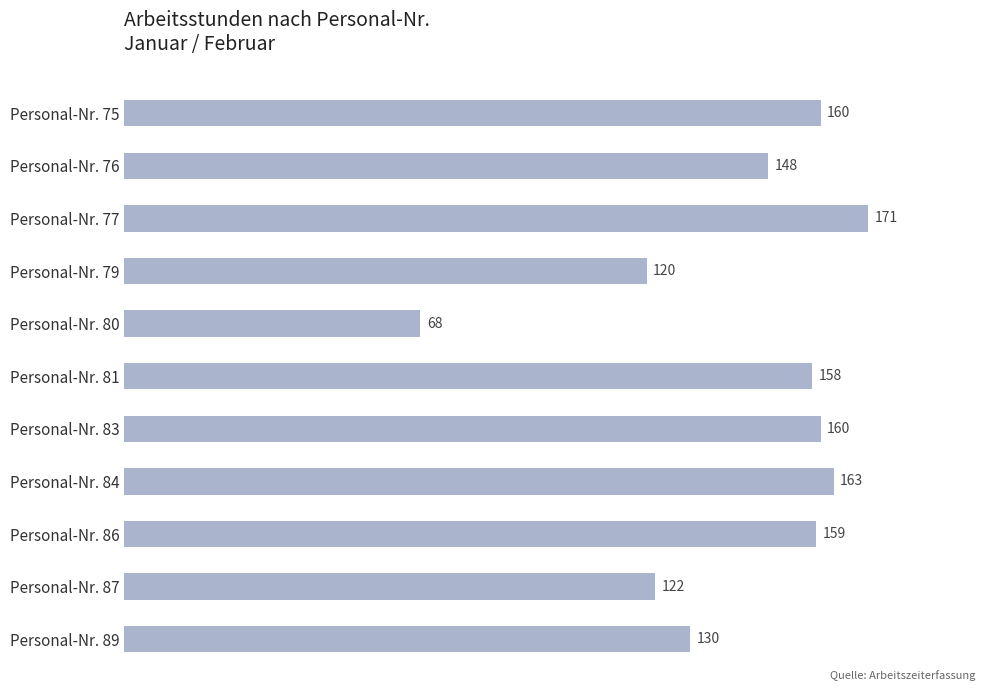

What is the average value?

142